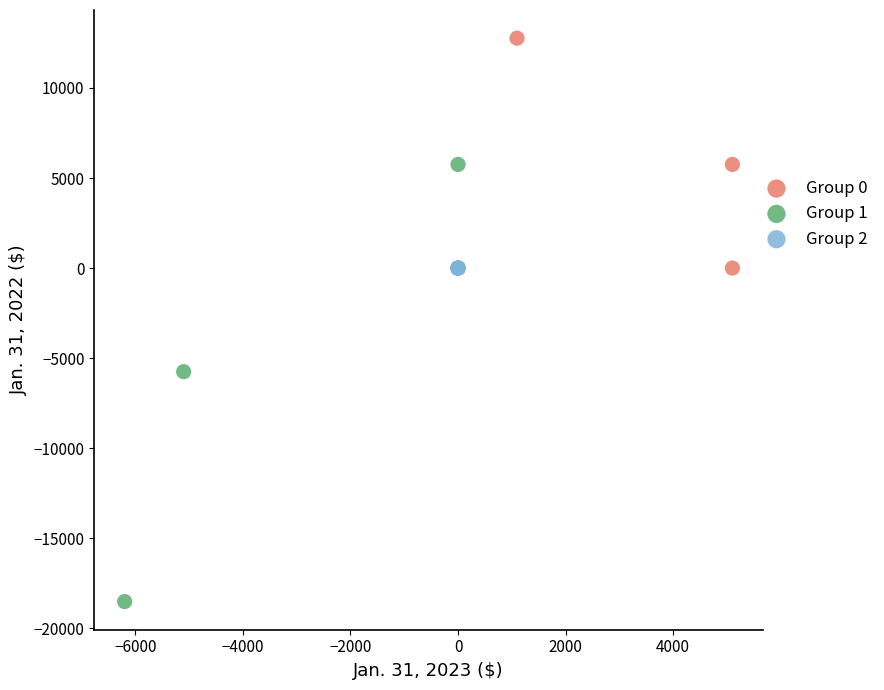

What are all the series names shown in the legend?

Group 0, Group 1, Group 2